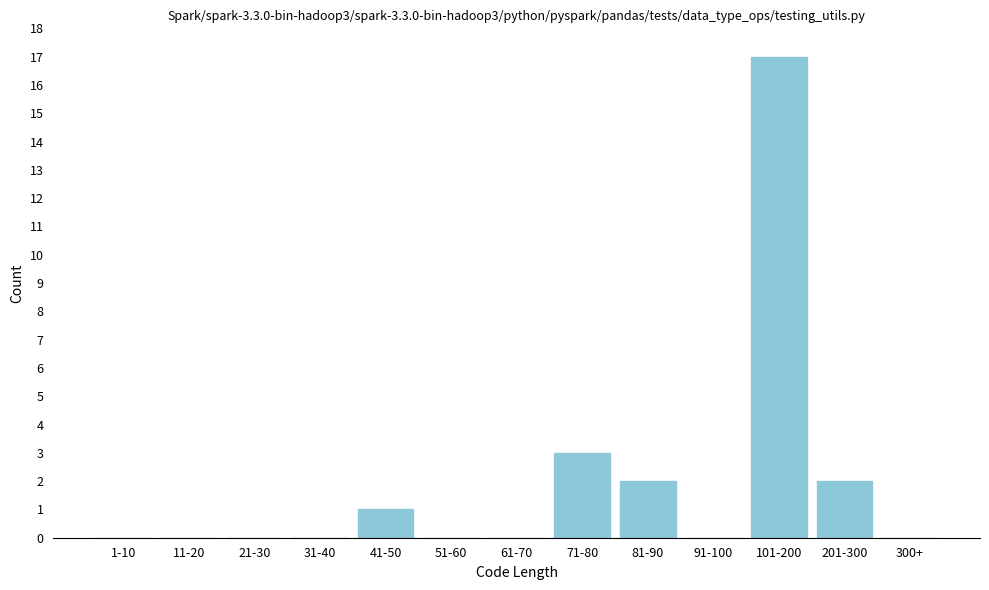

Reading left to right, list all the values displayed in this chart.

1-10=0	11-20=0	21-30=0	31-40=0	41-50=1	51-60=0	61-70=0	71-80=3	81-90=2	91-100=0	101-200=17	201-300=2	300+=0